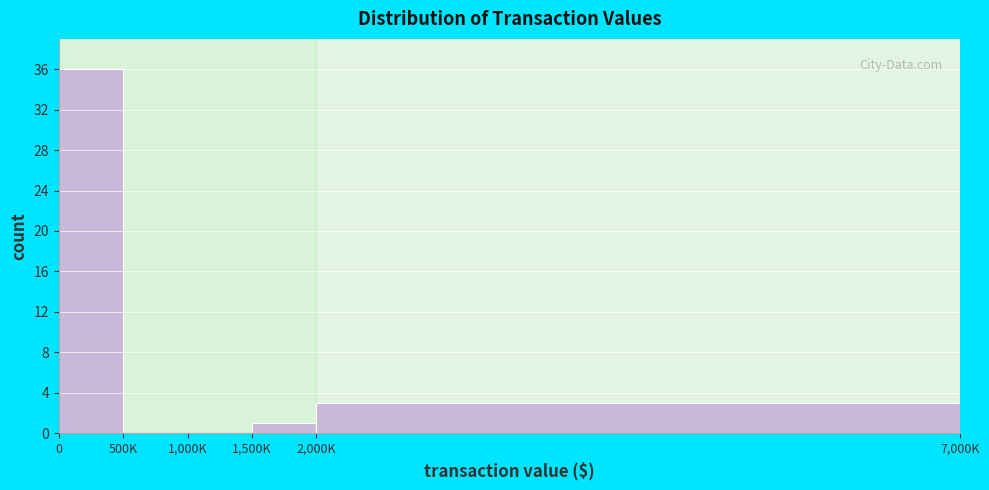

Reading right to left, extract all data points from this chart.

2,000K=3	1,500K=1	1,000K=0	500K=0	0=36